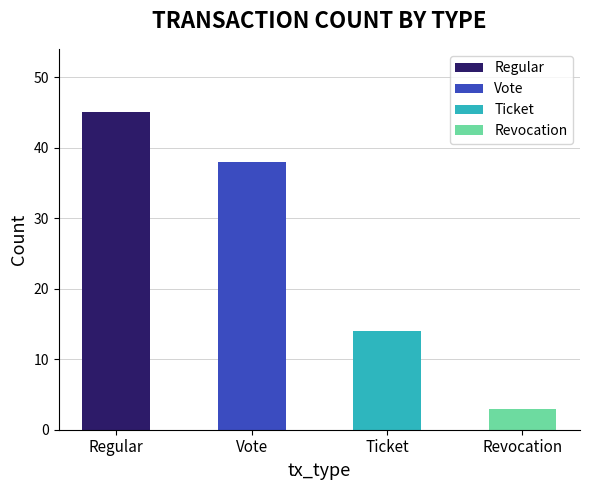

Is it true that Regular equals 0.6 at 4?

False